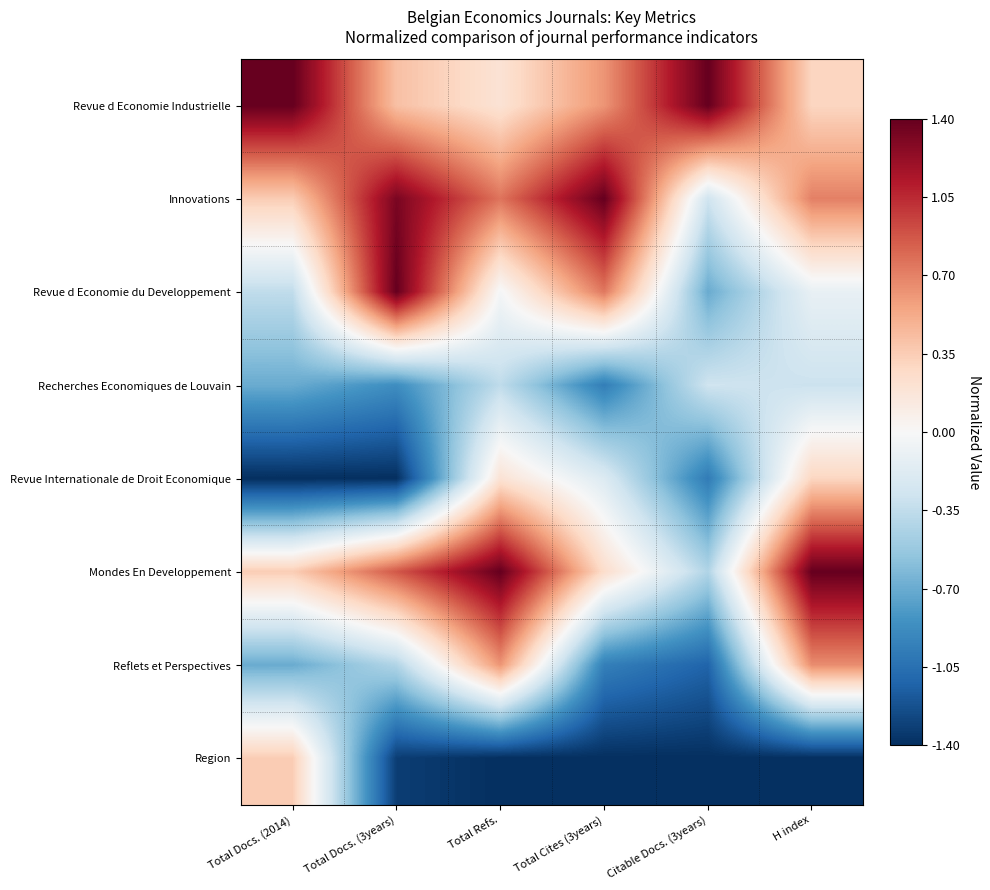

Reading left to right, transcribe all the data shown in this chart.

Revue d Economie Industrielle: Total Docs. (2014)=1.4	Total Docs. (3years)=0.4	Total Refs.=0.2	Total Cites (3years)=0.6	Citable Docs. (3years)=1.4	H index=0.3
Innovations: Total Docs. (2014)=0.4	Total Docs. (3years)=1.3	Total Refs.=0.8	Total Cites (3years)=1.4	Citable Docs. (3years)=-0.3	H index=0.7
Revue d Economie du Developpement: Total Docs. (2014)=-0.4	Total Docs. (3years)=1.4	Total Refs.=-0.0	Total Cites (3years)=0.7	Citable Docs. (3years)=-0.7	H index=-0.1
Recherches Economiques de Louvain: Total Docs. (2014)=-0.7	Total Docs. (3years)=-0.9	Total Refs.=-0.4	Total Cites (3years)=-1.0	Citable Docs. (3years)=-0.3	H index=-0.3
Revue Internationale de Droit Economique: Total Docs. (2014)=-1.4	Total Docs. (3years)=-1.4	Total Refs.=0.2	Total Cites (3years)=-0.2	Citable Docs. (3years)=-1.0	H index=0.3
Mondes En Developpement: Total Docs. (2014)=0.4	Total Docs. (3years)=0.9	Total Refs.=1.4	Total Cites (3years)=0.2	Citable Docs. (3years)=-0.4	H index=1.4
Reflets et Perspectives: Total Docs. (2014)=-0.7	Total Docs. (3years)=-0.4	Total Refs.=0.6	Total Cites (3years)=-1.0	Citable Docs. (3years)=-1.1	H index=0.7
Region: Total Docs. (2014)=0.4	Total Docs. (3years)=-1.3	Total Refs.=-1.4	Total Cites (3years)=-1.4	Citable Docs. (3years)=-1.4	H index=-1.4